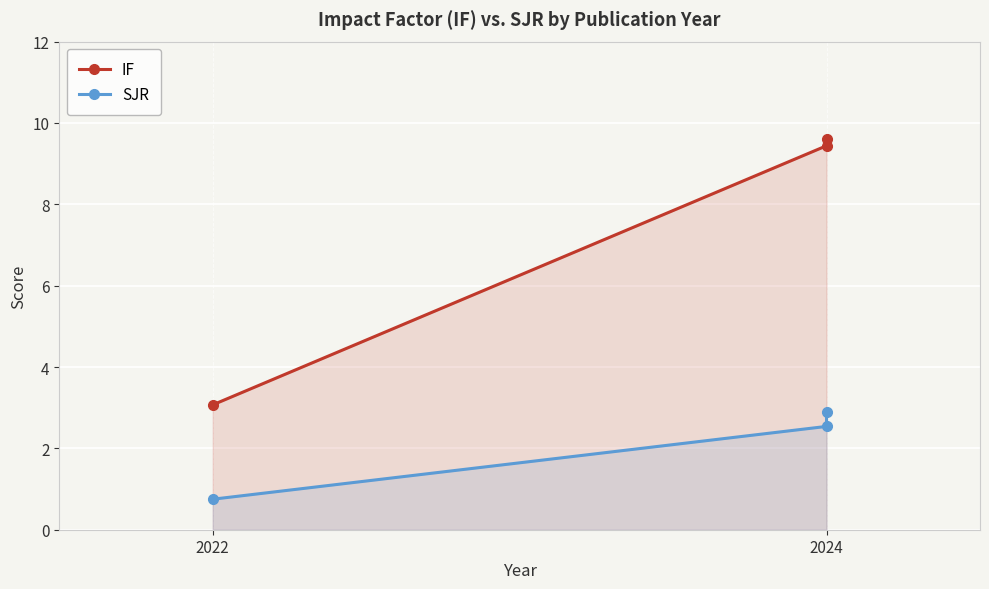

Reading left to right, transcribe all the data shown in this chart.

IF: 9.6	9.4	3.1
SJR: 2.9	2.5	0.8